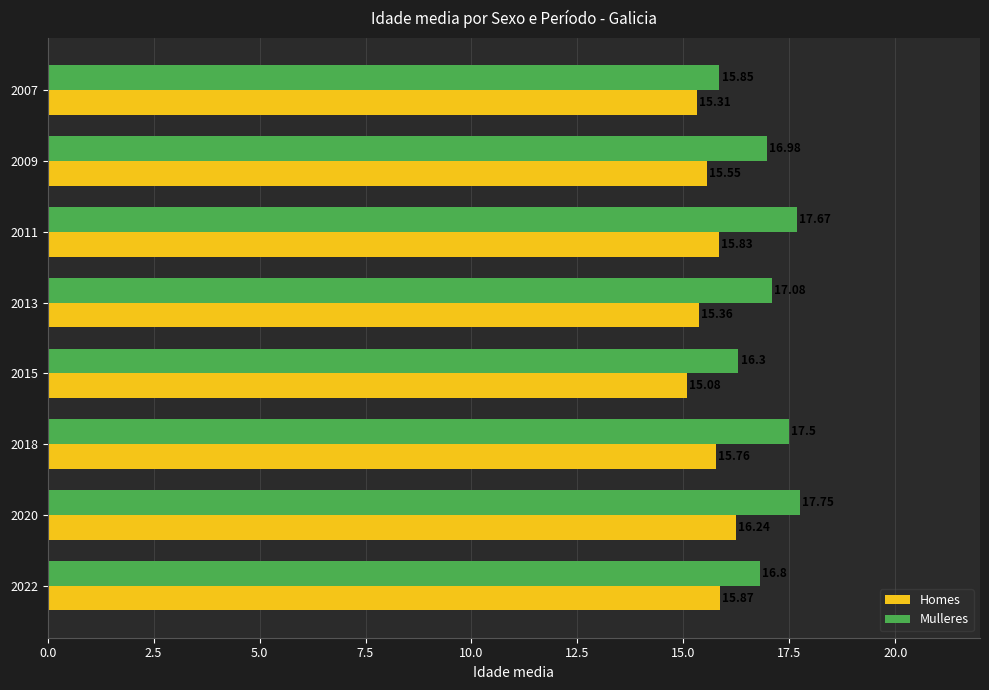

Is the value of Mulleres at 2011 greater than the value of Homes at 2007?

Yes